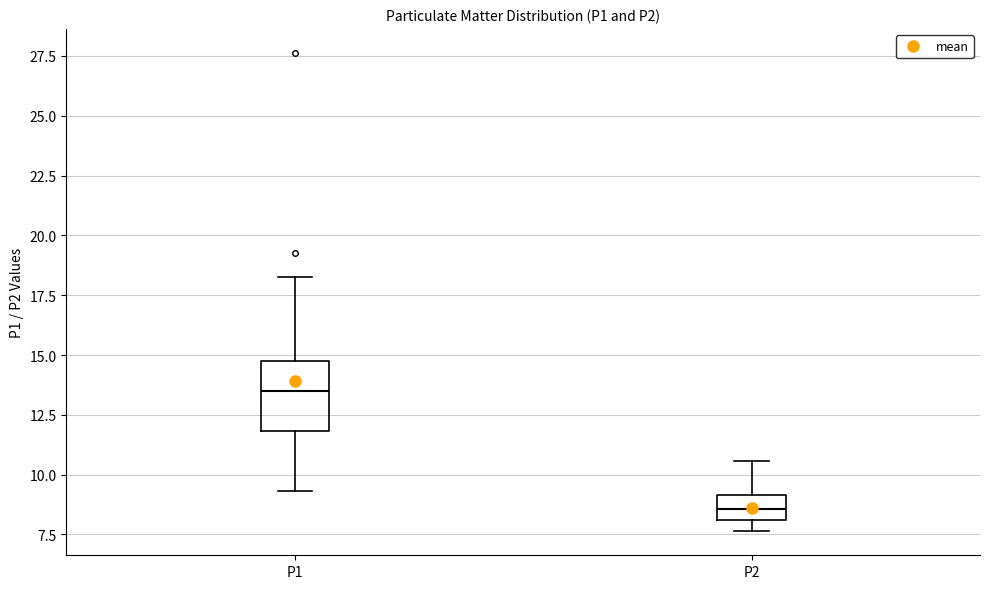

Which box has the highest median line?

P1